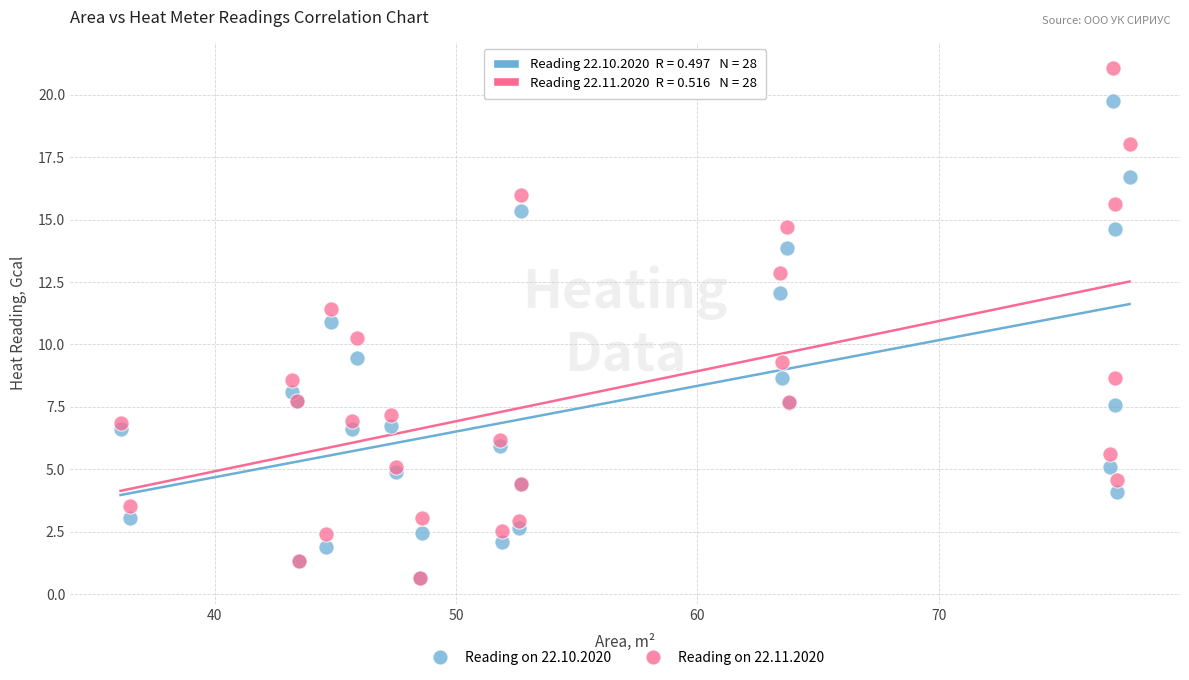

In the Reading on 22.10.2020 series, what Y value is closest to 10?

9.5